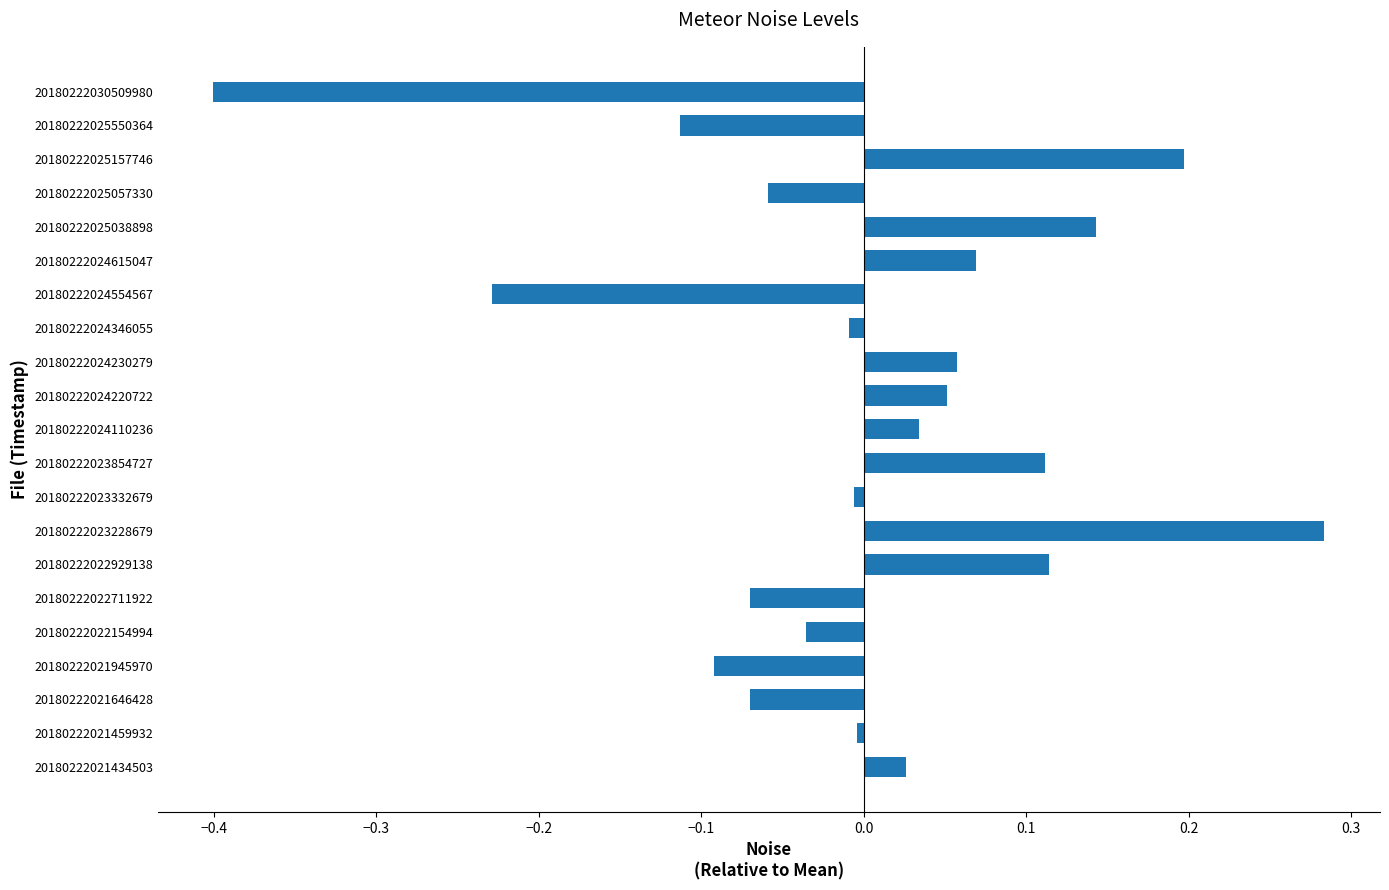

Are the bars grouped side by side (vs. stacked)?

No